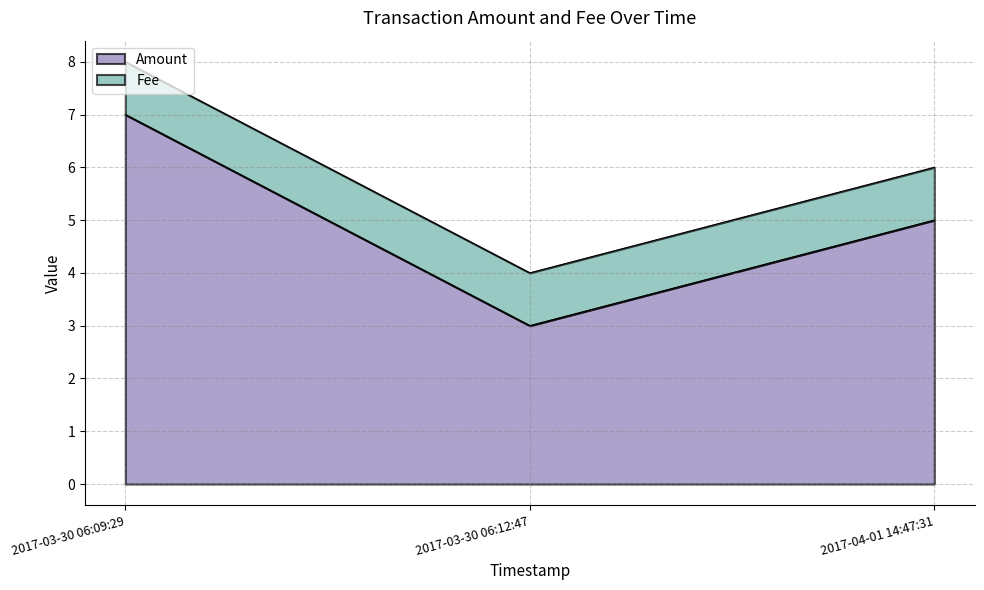

How many lines are shown in the chart?

2